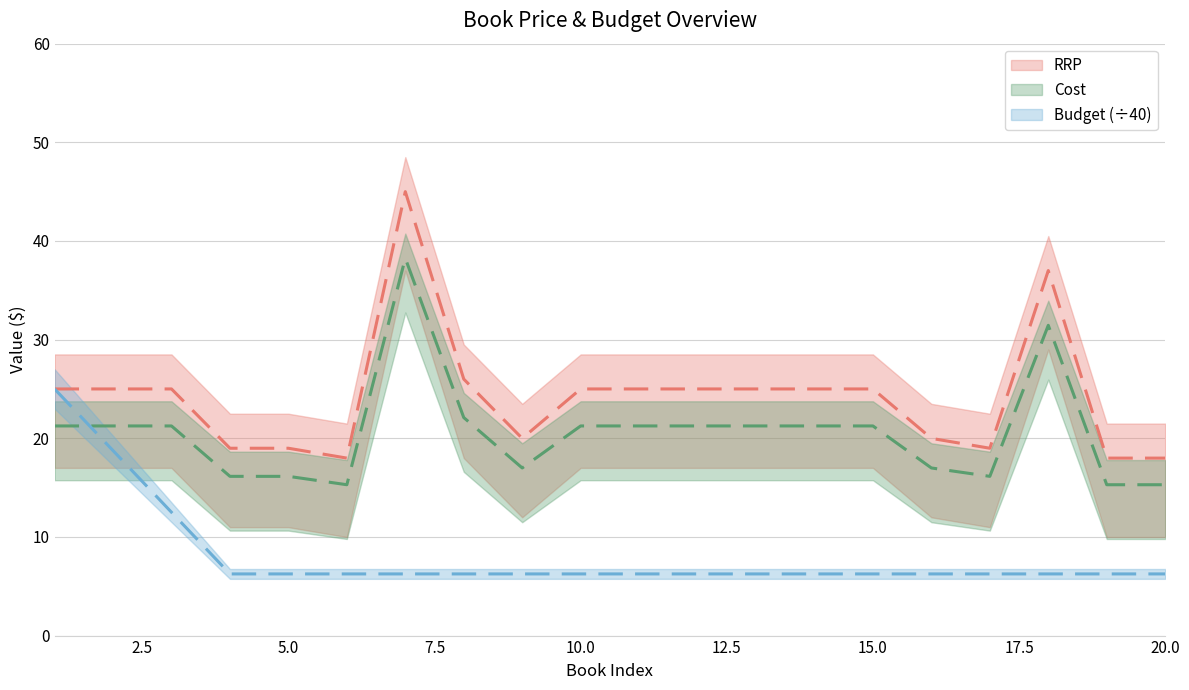

What is the smallest value displayed?

6.2